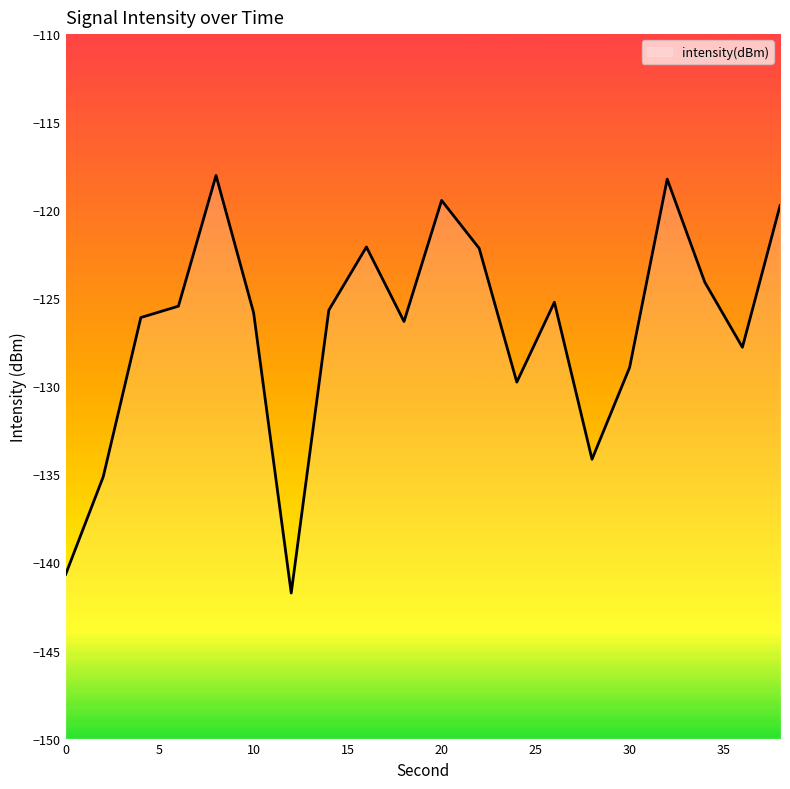

What is the average value?

-126.8